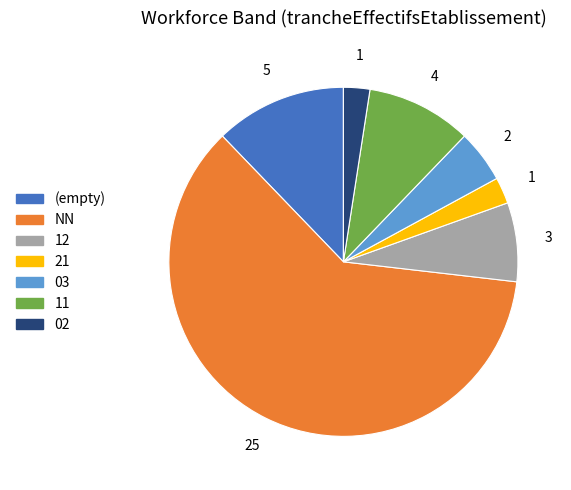

Is the sum of 11 and 12 greater than half?

No